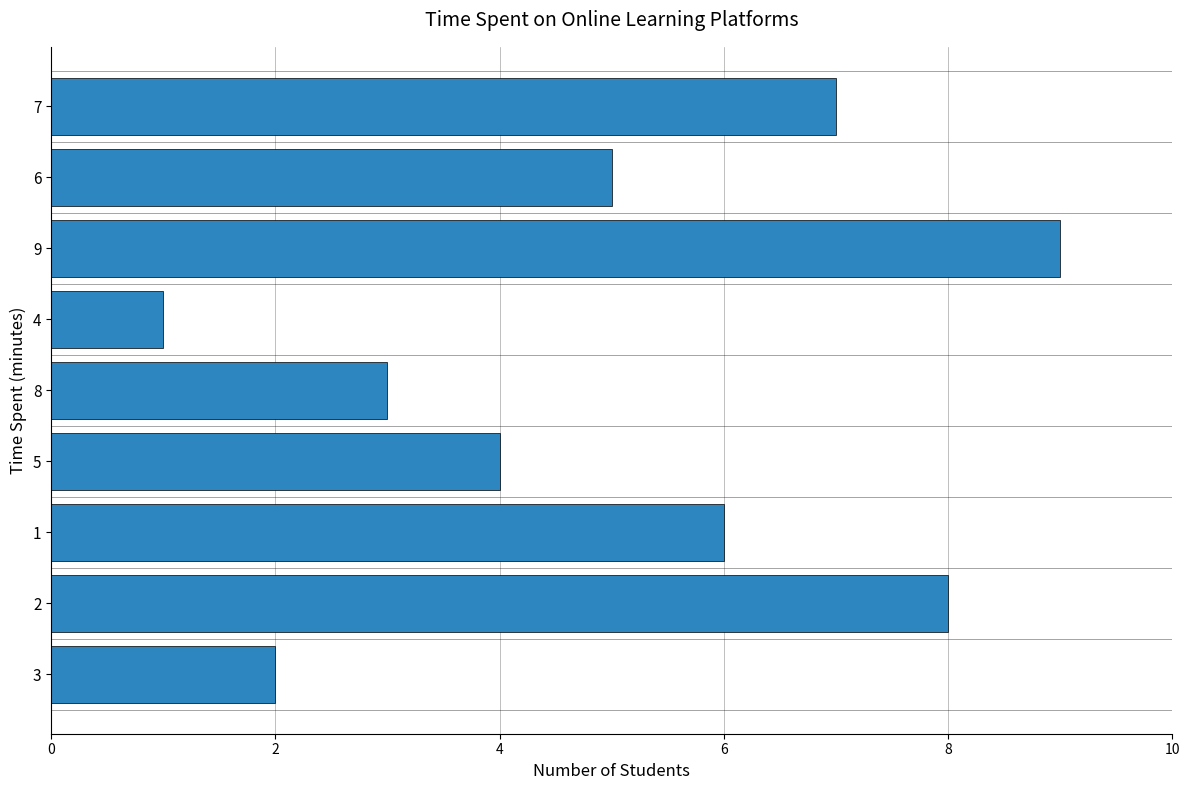

List the labels in order of value, smallest first.

4, 3, 8, 5, 6, 1, 7, 2, 9